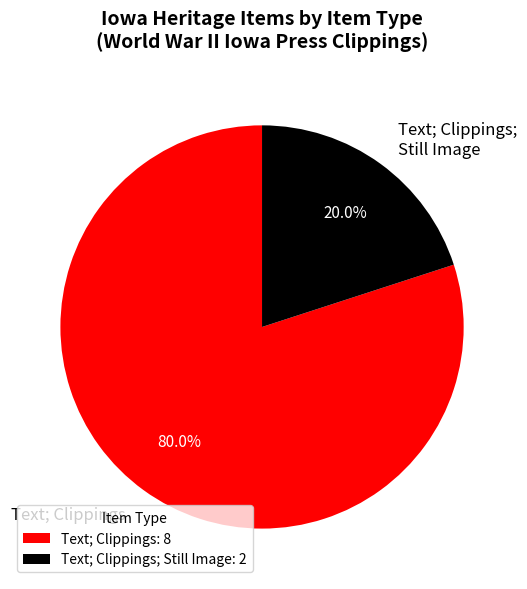

What is the ratio of the value at Text; Clippings to the value at Text; Clippings; Still Image?

4.0